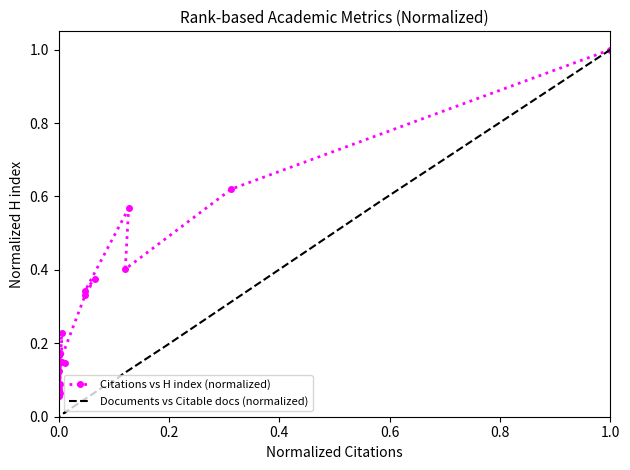

Is the value of Documents vs Citable docs (normalized) at 0.0 greater than the value of Citations vs H index (normalized) at 9?

Yes